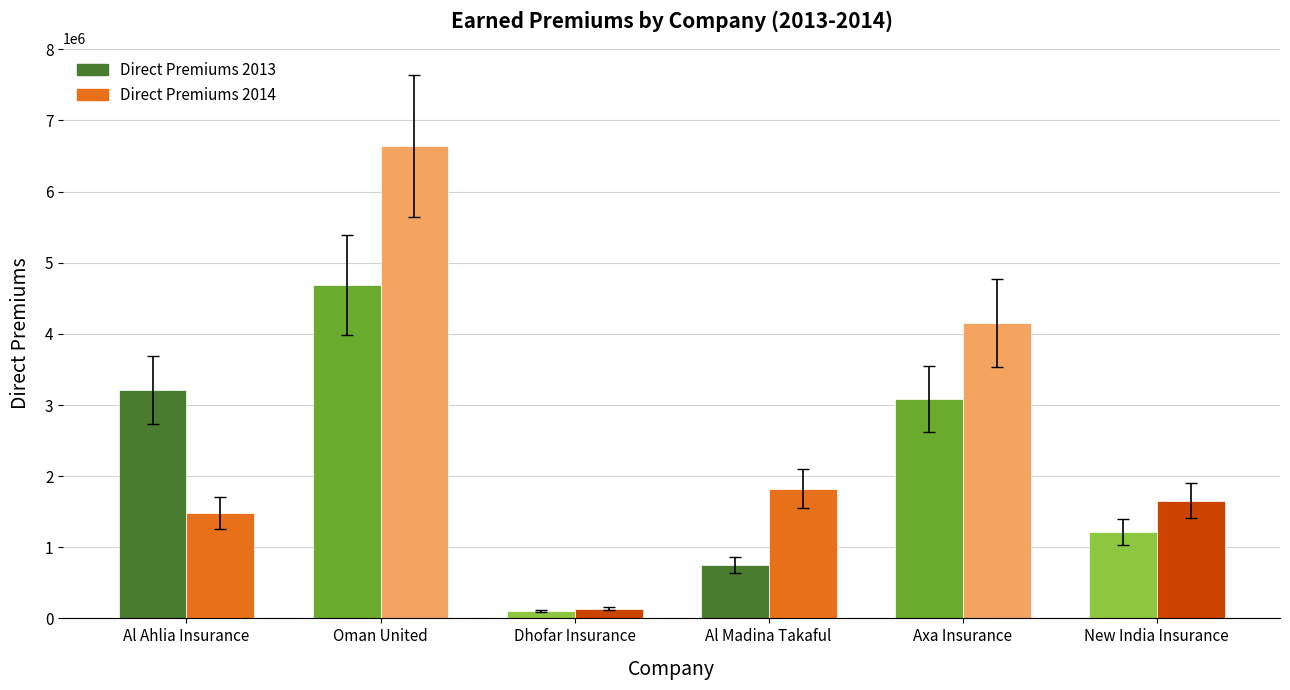

Which series has the largest range (max minus min)?

Direct Premiums 2014